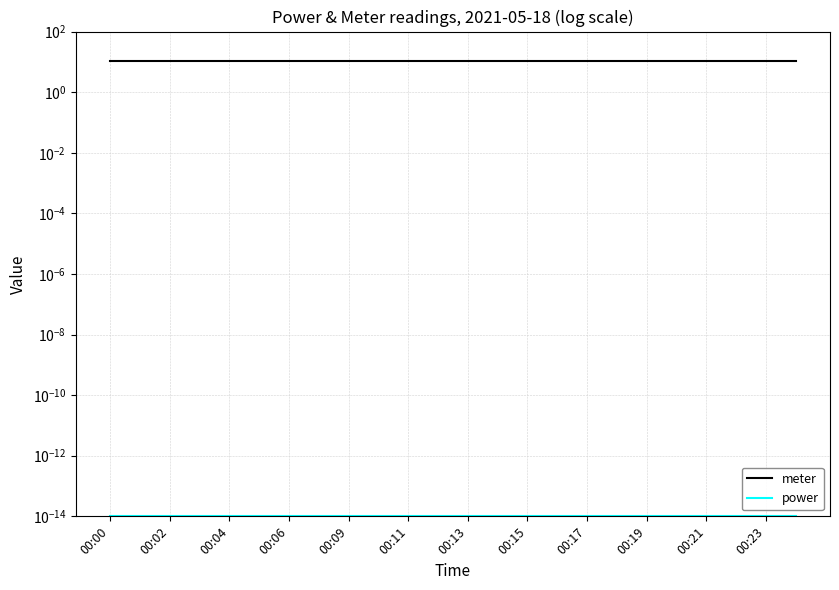

What is the label of the 11th point from the right?

13